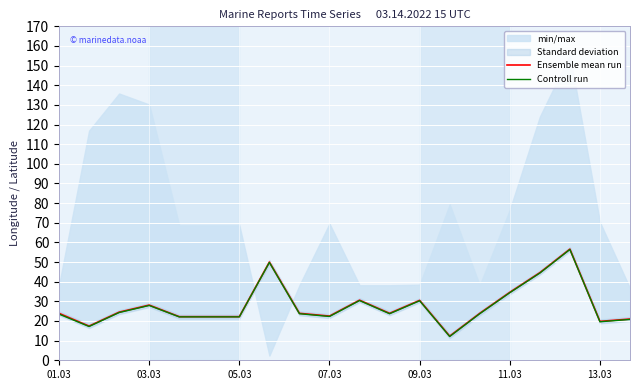

At which category is the sum across all series the highest?

17